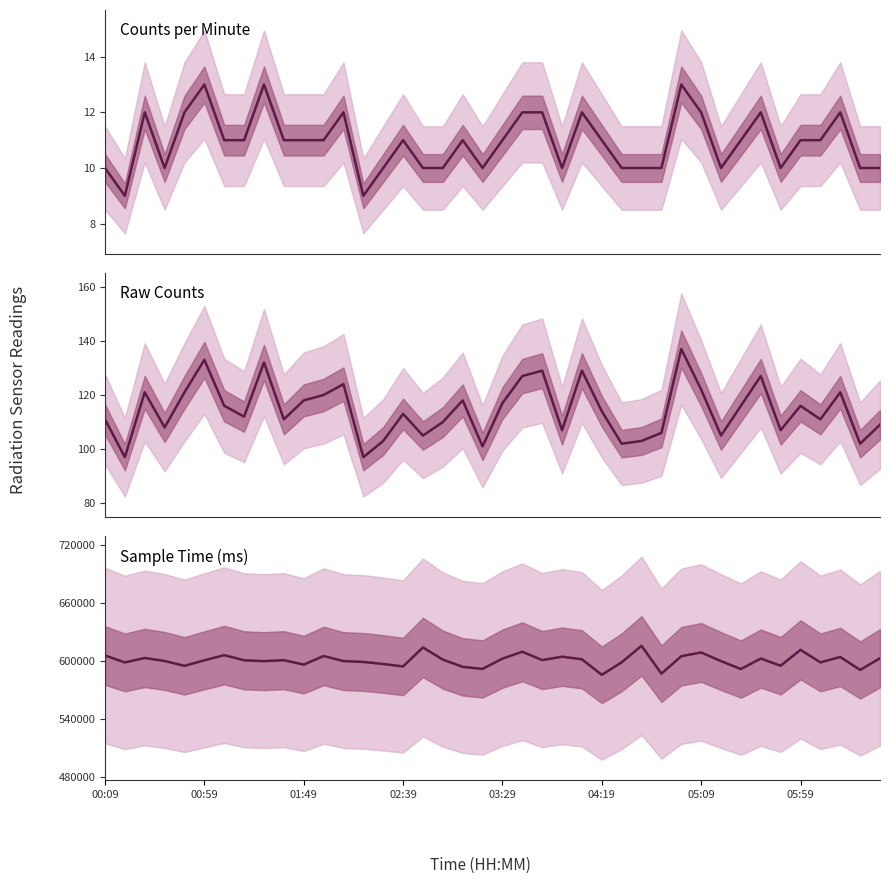

Reading left to right, what are all the values shown in this chart?

counts_per_minute: 10	9	12	10	12	13	11	11	13	11	11	11	12	9	10	11	10	10	11	10	11	12	12	10	12	11	10	10	10	13	12	10	11	12	10	11	11	12	10	10
counts: 111	97	121	108	121	133	116	112	132	111	118	120	124	97	103	113	105	110	118	101	117	127	129	107	129	114	102	103	106	137	122	105	116	127	107	116	111	121	102	109
sample_time_ms: 605517	598350	602972	599831	594828	600512	605901	600560	599672	600661	596081	604979	599712	598866	596733	594210	613834	601268	593761	591634	602298	609371	600782	604275	601601	585508	598479	615513	586730	604781	608654	599684	591508	602353	594907	611374	598398	603982	590554	602691